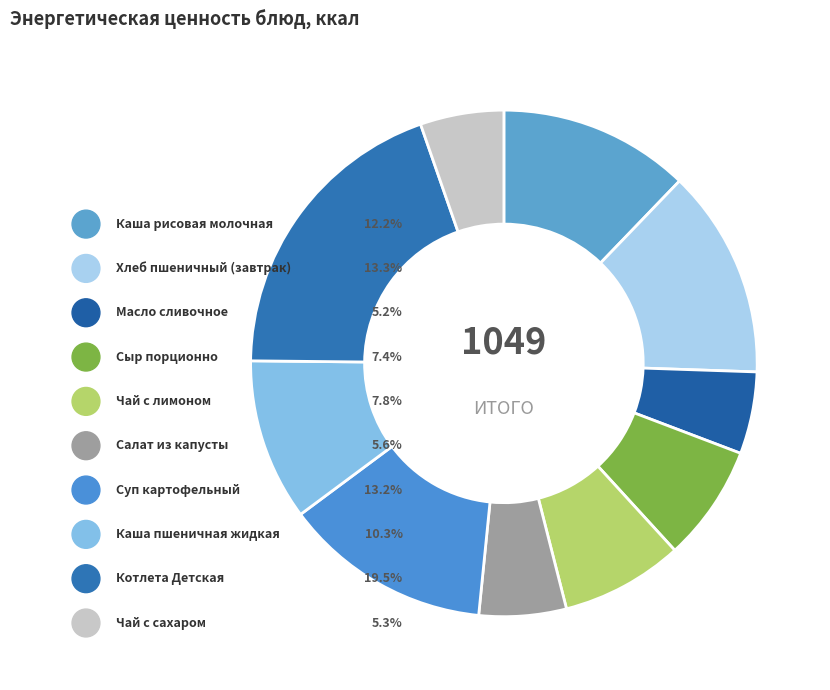

How many slices are in this pie chart?

10